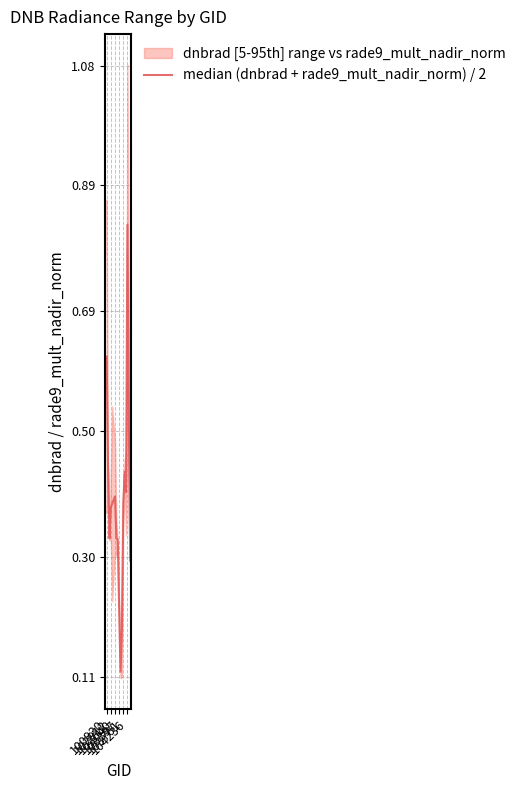

What is the label of the 9th point from the right?

103397